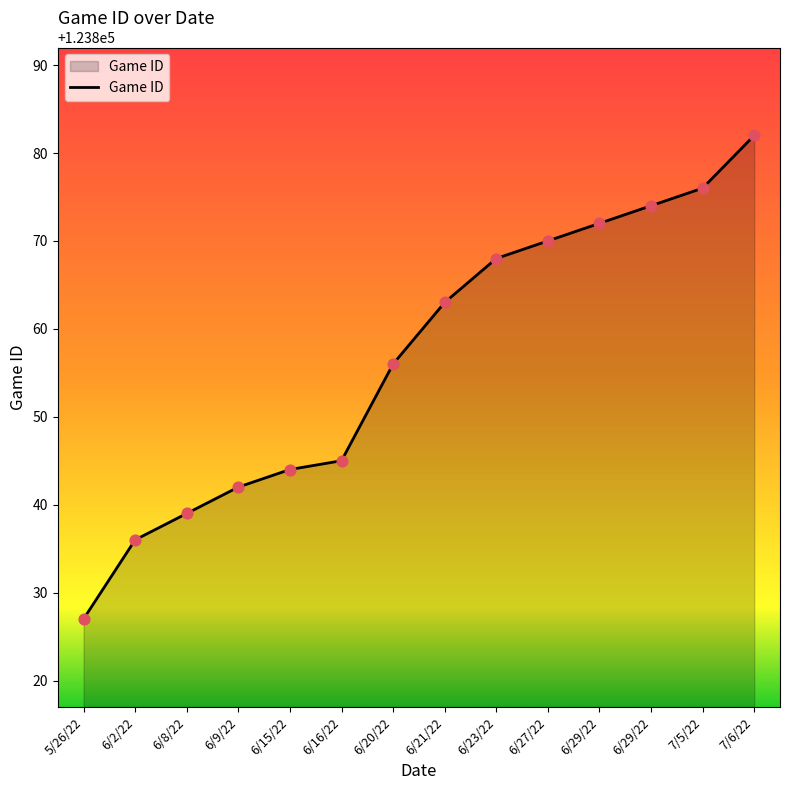

What is the change in value from 6/23/22 to 7/6/22?

+14